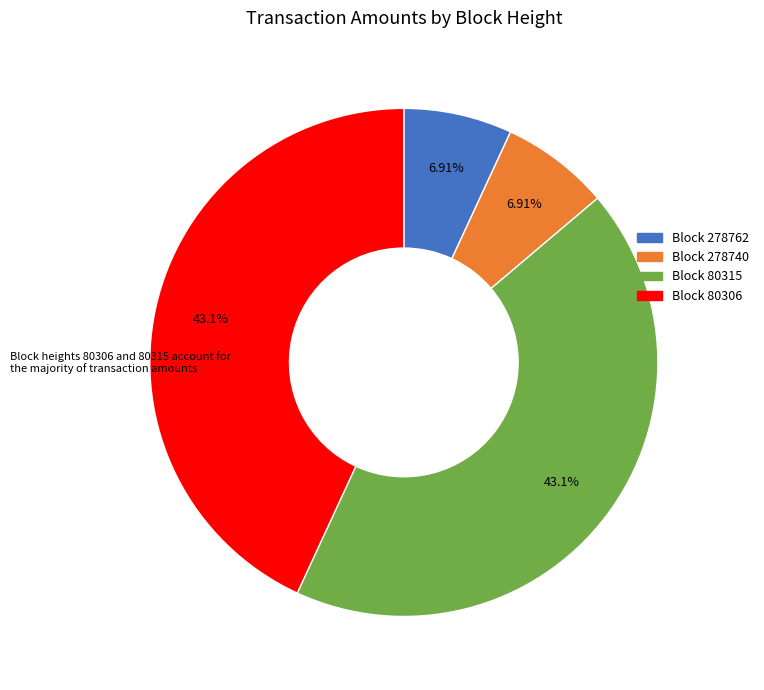

Is there a majority slice in this chart?

No